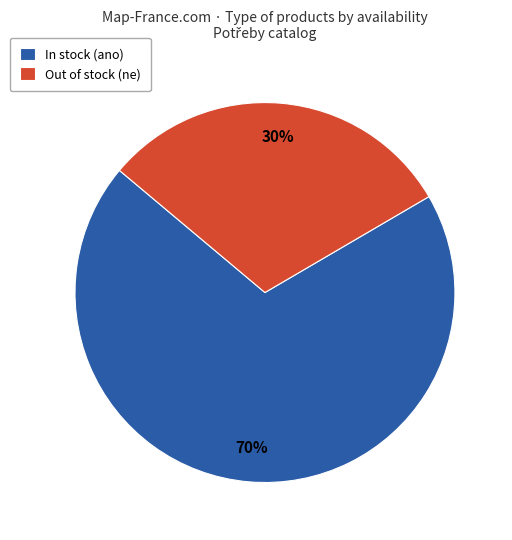

What percentage is the Out of stock (ne) slice, to the nearest percent?

30%